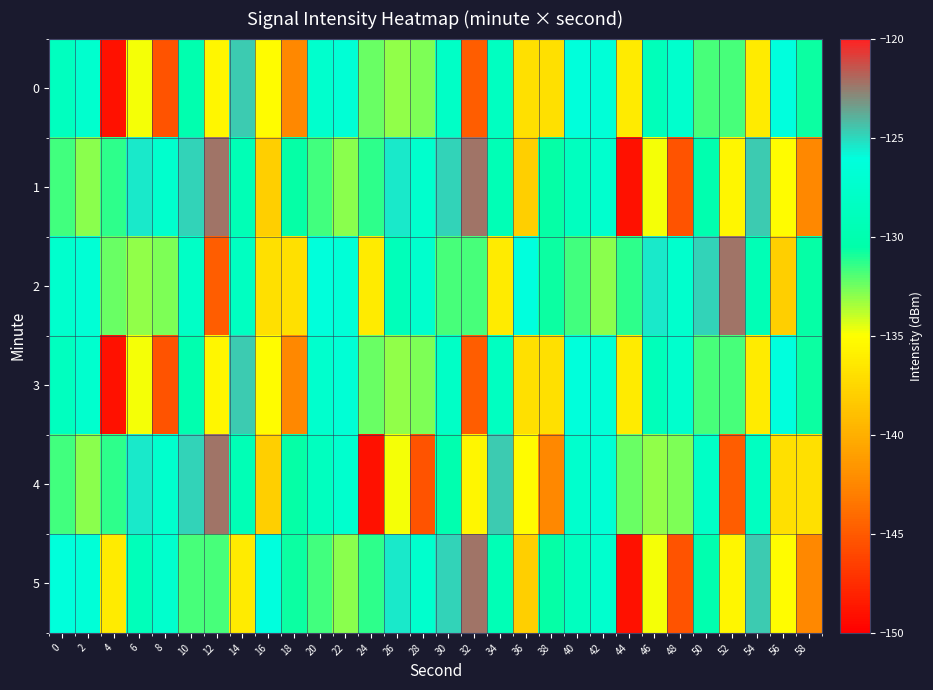

At which category does the chart reach its peak across all series?

12